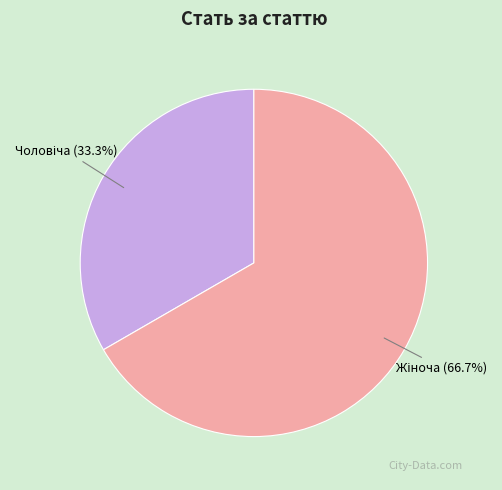

What percentage is the Чоловіча slice, to the nearest percent?

33%